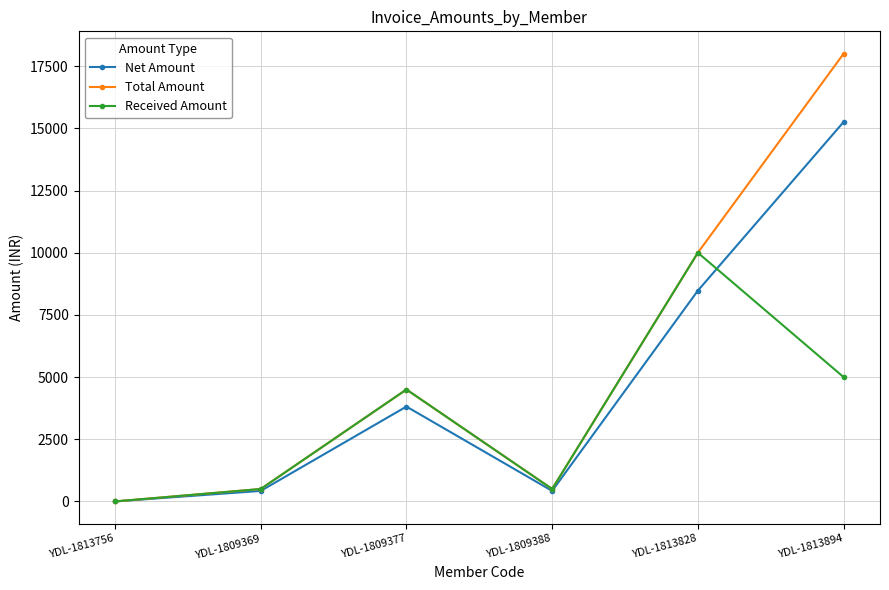

Reading right to left, transcribe all the data shown in this chart.

Net Amount: YDL-1813894=15254.2	YDL-1813828=8474.6	YDL-1809388=423.7	YDL-1809377=3813.6	YDL-1809369=423.7	YDL-1813756=0.0
Total Amount: YDL-1813894=18000.0	YDL-1813828=10000.0	YDL-1809388=500.0	YDL-1809377=4500.0	YDL-1809369=500.0	YDL-1813756=0.0
Received Amount: YDL-1813894=5000.0	YDL-1813828=10000.0	YDL-1809388=500.0	YDL-1809377=4500.0	YDL-1809369=500.0	YDL-1813756=0.0